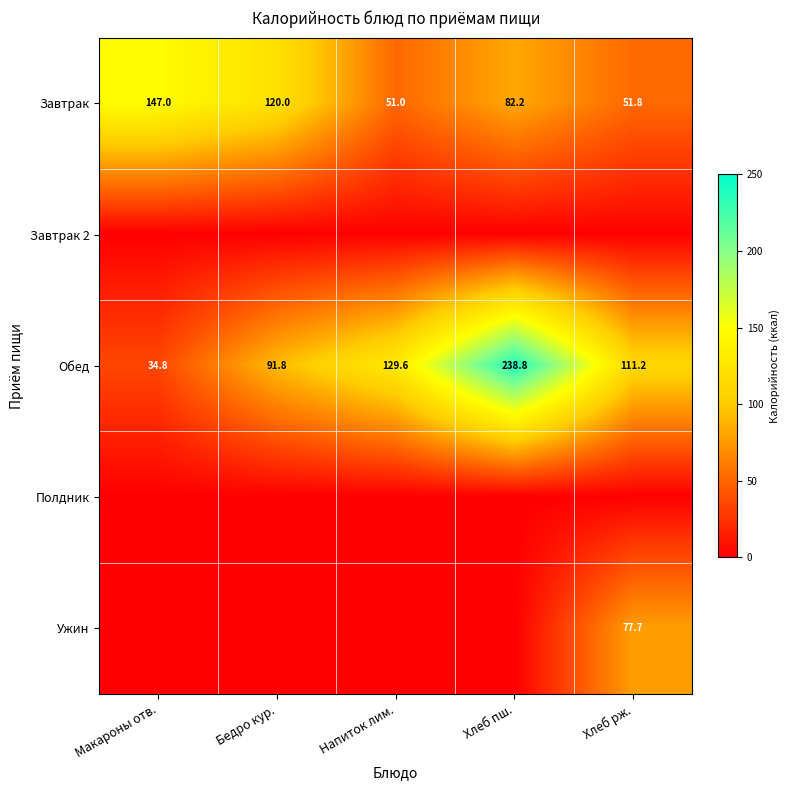

The value of Ужин at Хлеб рж. is 77.7. True or false?

True